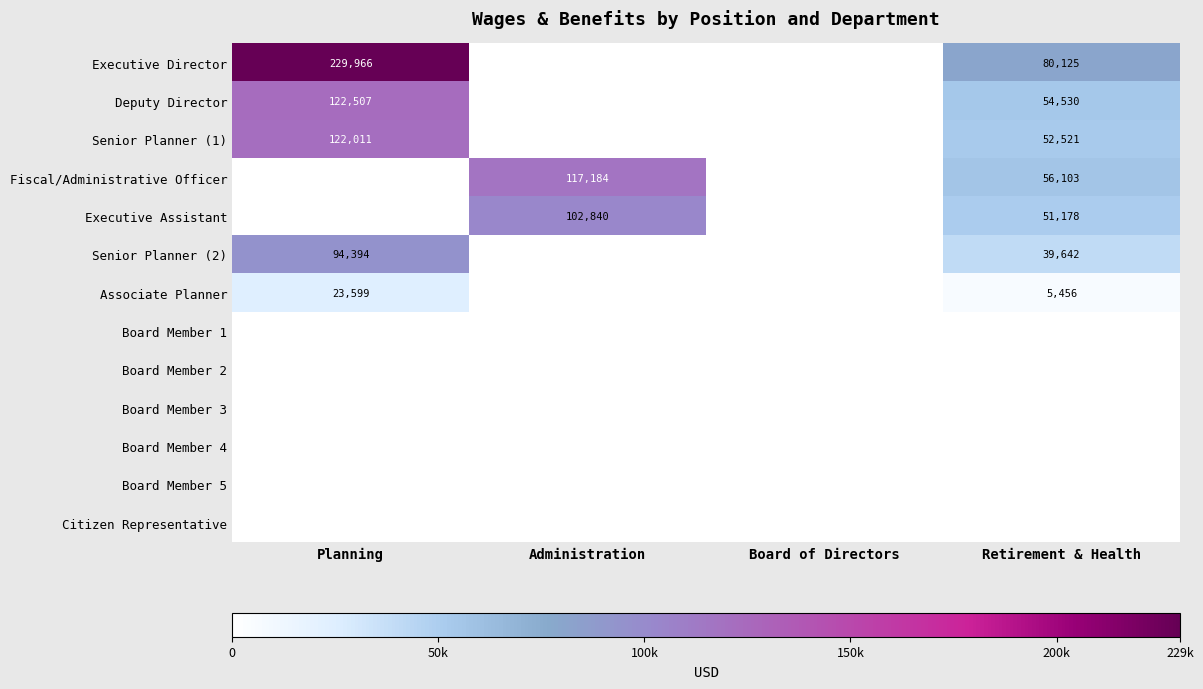

How many categories are shown in the chart?

4